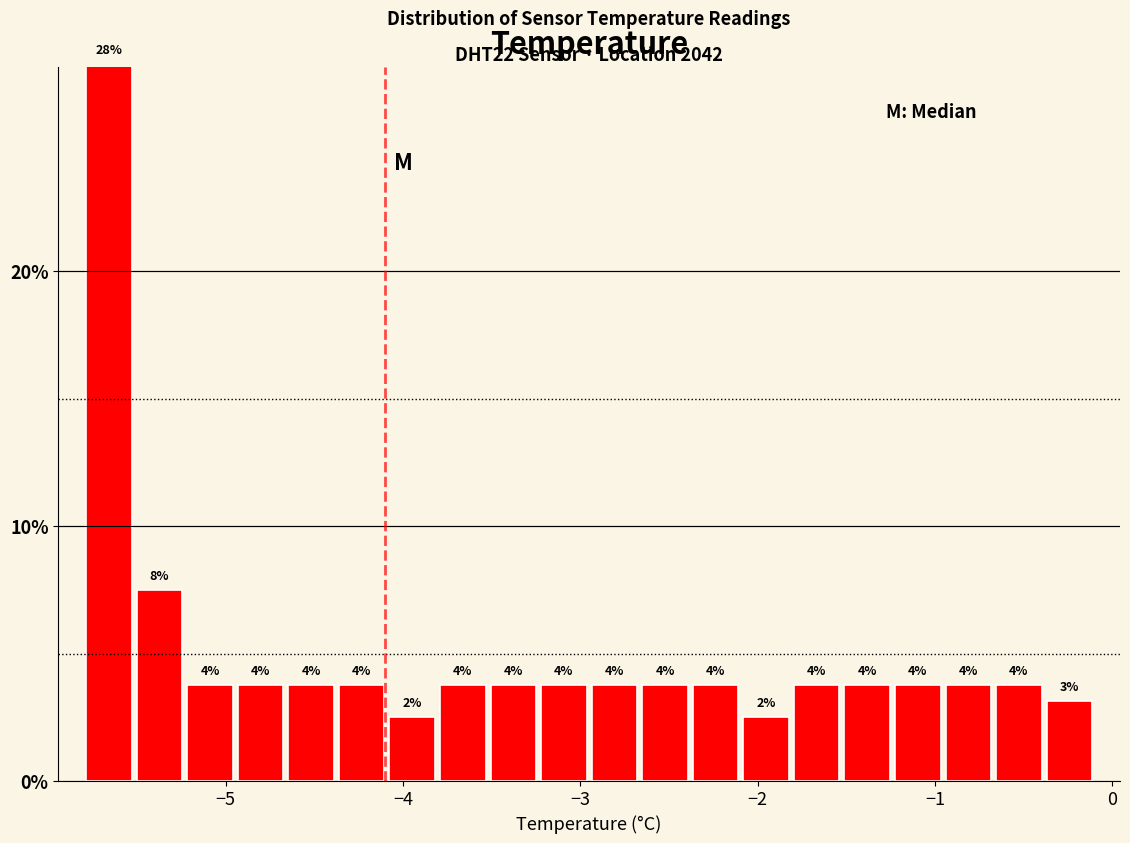

Read against the x-axis, roughly where is the centre of the tallest bar?

-5.7